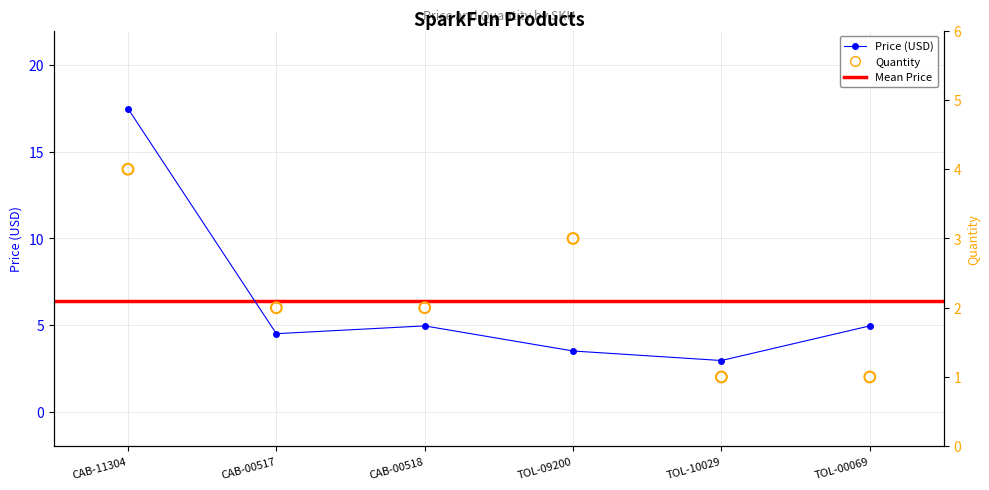

What is the total value across all series at TOL-10029?

4.0